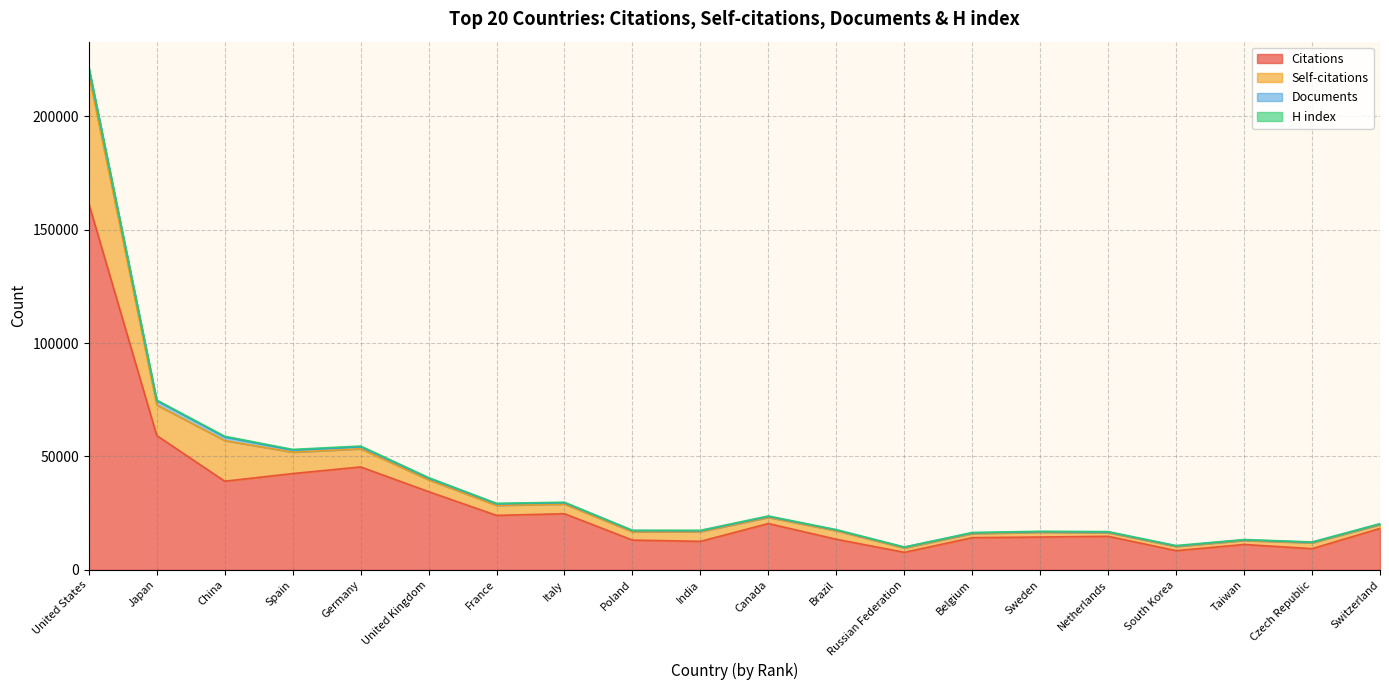

Between Canada and South Korea, which is larger?

Canada